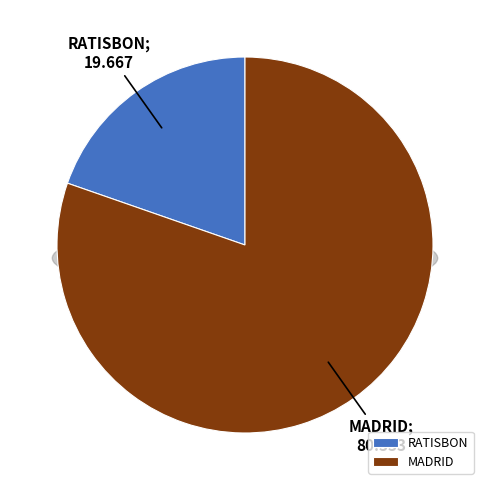

To the nearest percent, what portion does MADRID represent?

80%